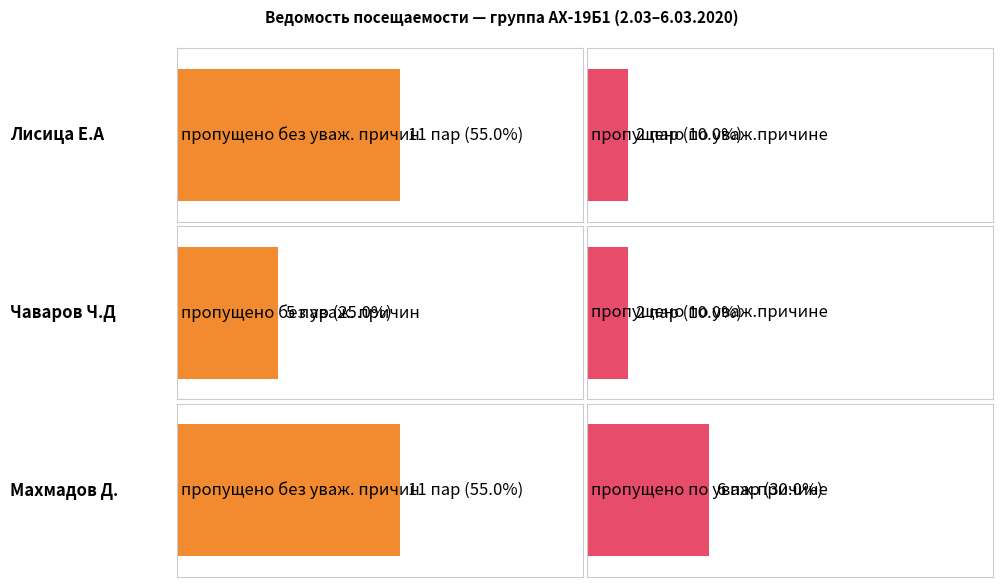

Which series has the widest spread of values?

пропущено без уваж. причин